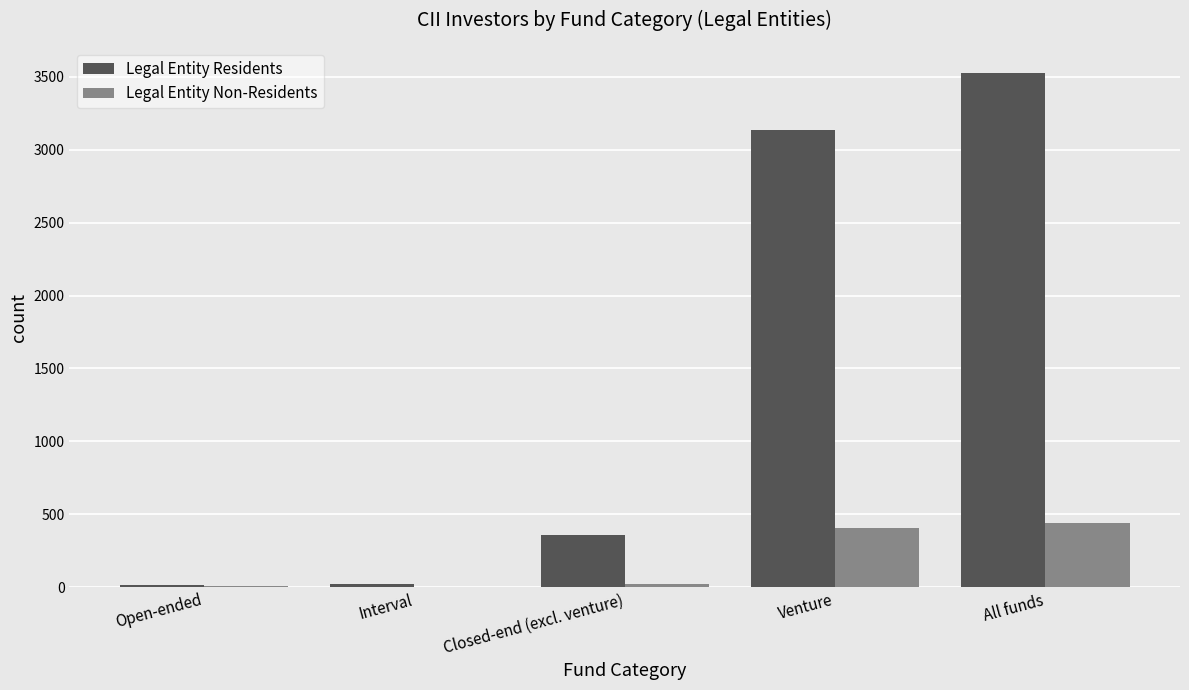

What is the maximum value for Legal Entity Non-Residents?

440